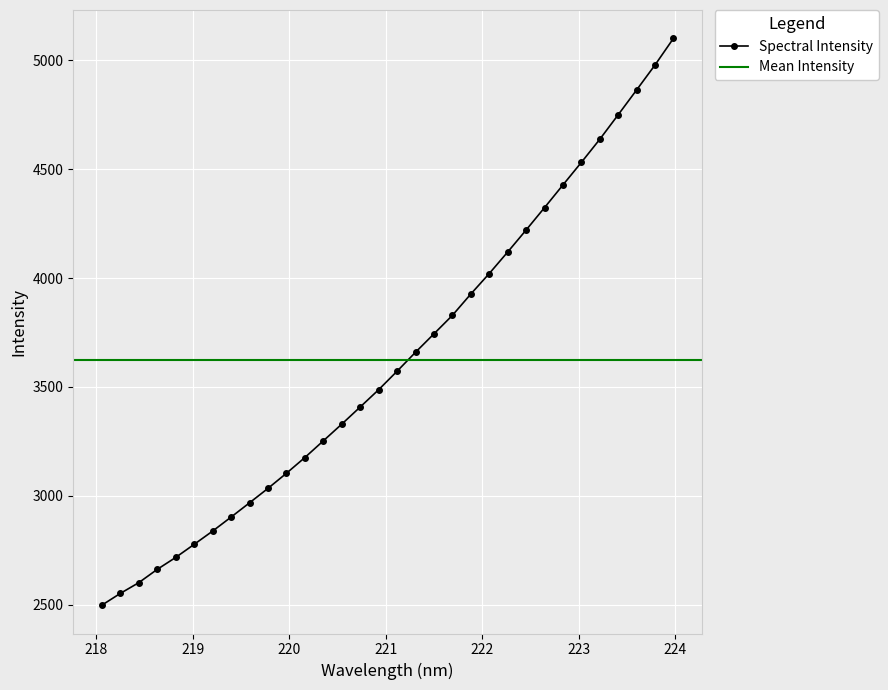

What is the value of the 9th point from the left?

2967.5